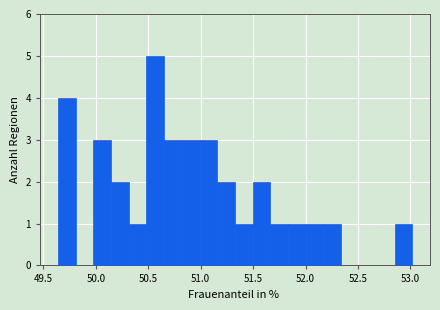

Read against the x-axis, roughly where is the centre of the tallest bar?

50.55